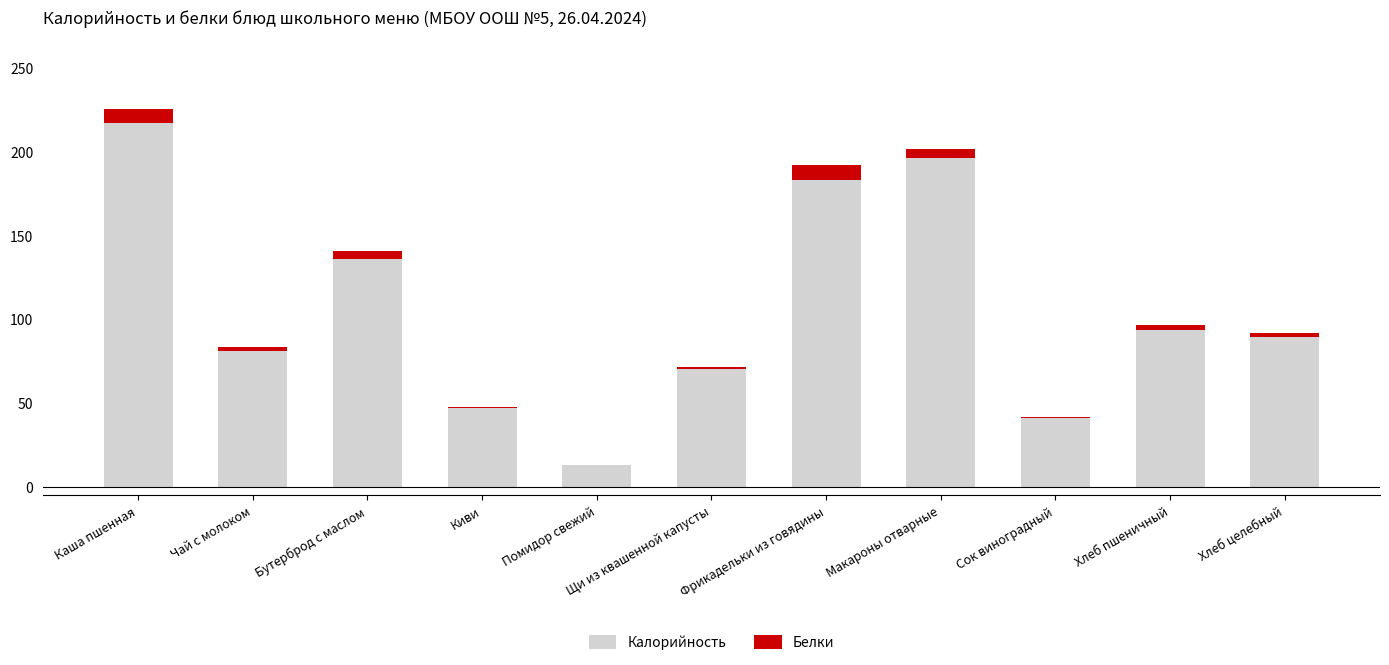

What is the total value across all series at Фрикадельки из говядины?

191.6